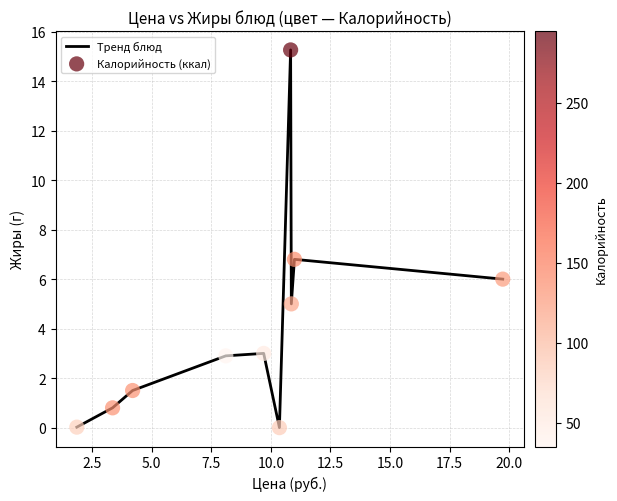

What is the greatest value displayed?

15.3